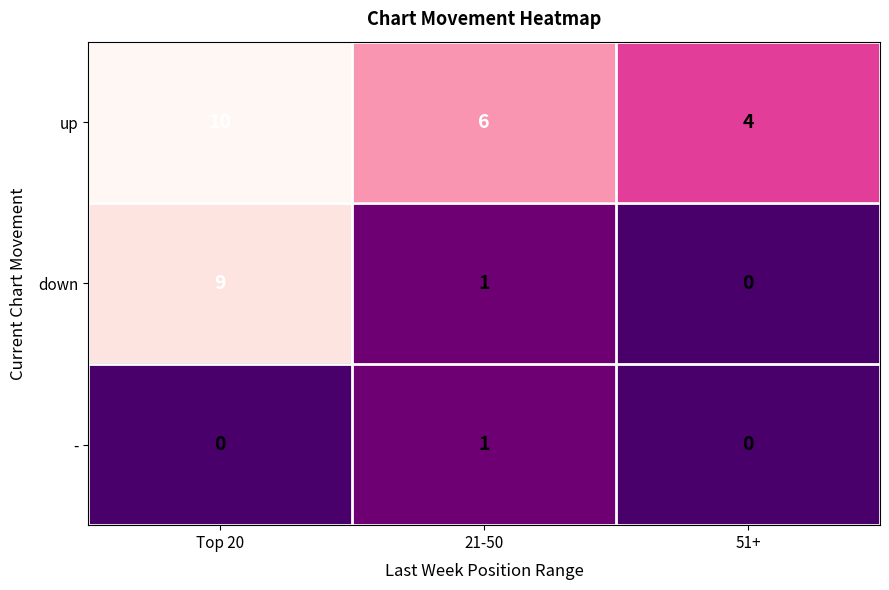

Reading right to left, list all the values displayed in this chart.

up: 4	6	10
down: 0	1	9
-: 0	1	0